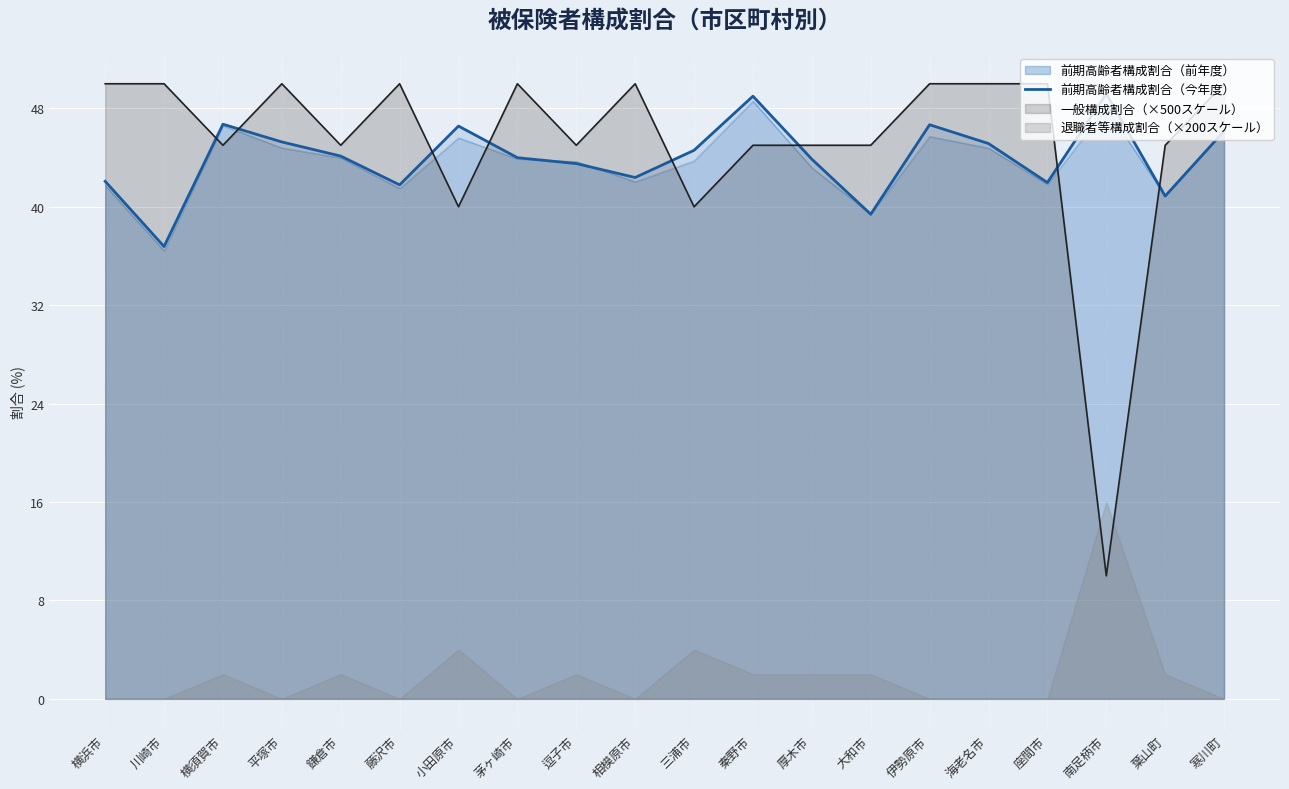

What is the lowest value of the 一般構成割合（×500スケール） series?

10.0